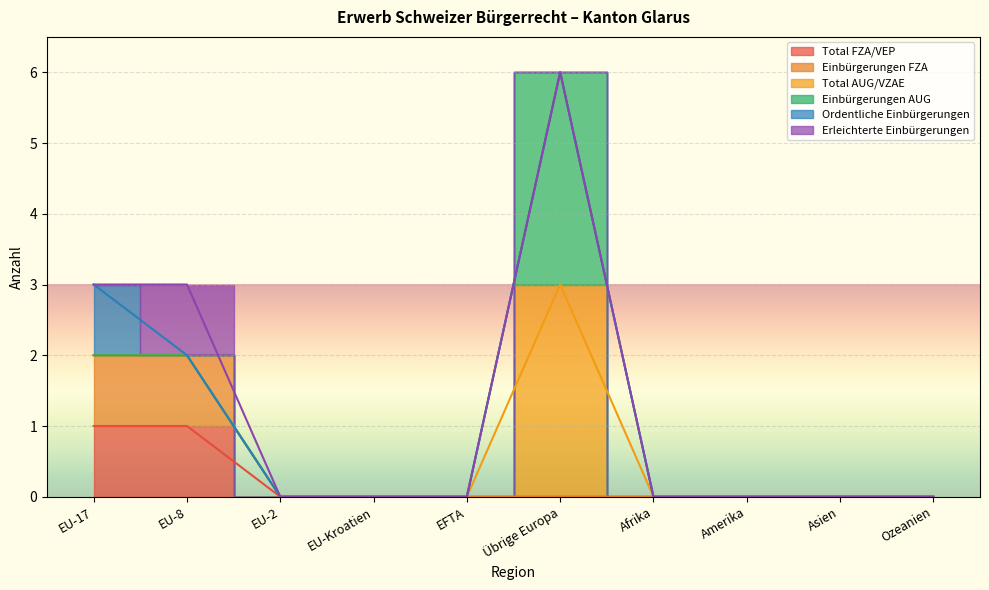

True or false: Total FZA/VEP and Ordentliche Einbürgerungen intersect in this chart.

False